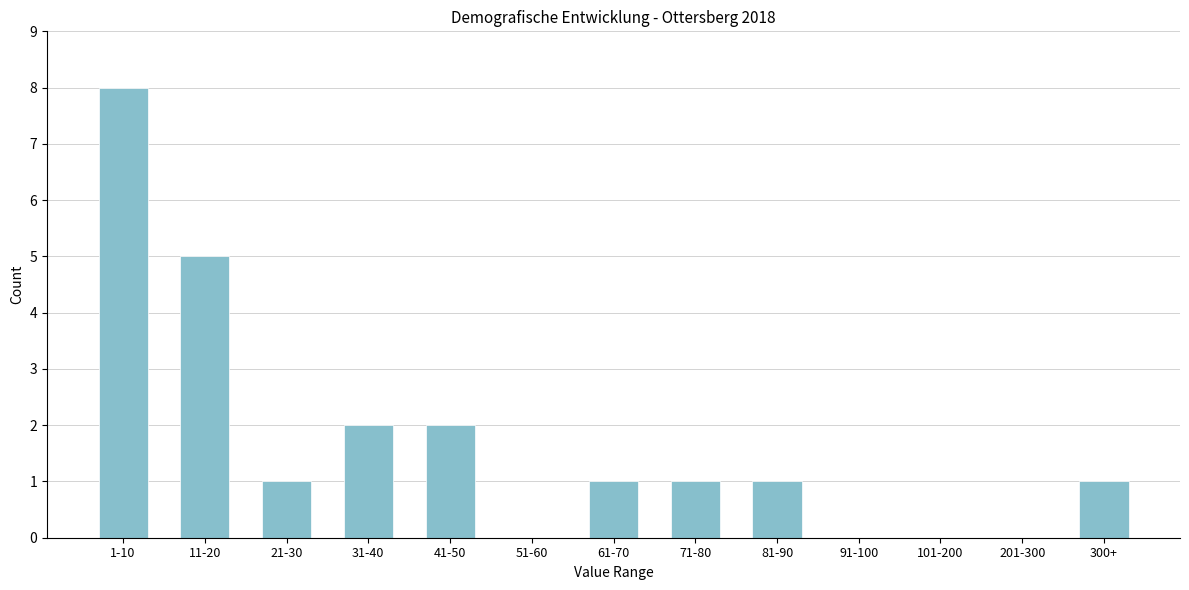

Reading right to left, list all the values displayed in this chart.

300+=1	201-300=0	101-200=0	91-100=0	81-90=1	71-80=1	61-70=1	51-60=0	41-50=2	31-40=2	21-30=1	11-20=5	1-10=8